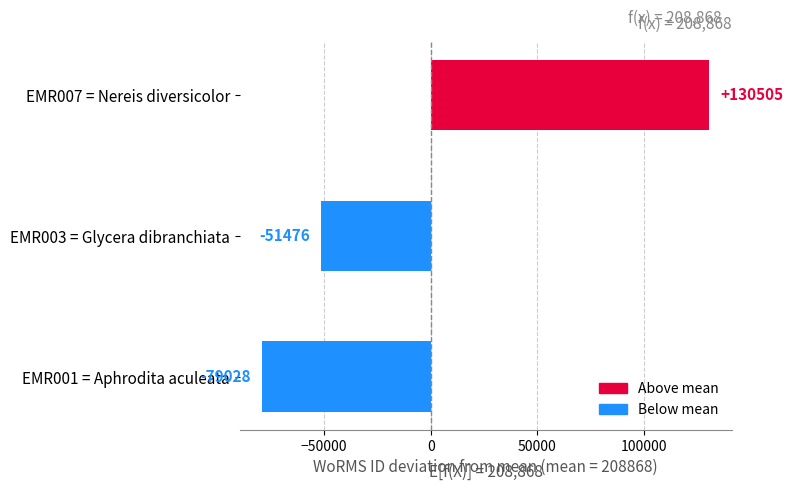

What is the smallest value displayed?

-79028.7